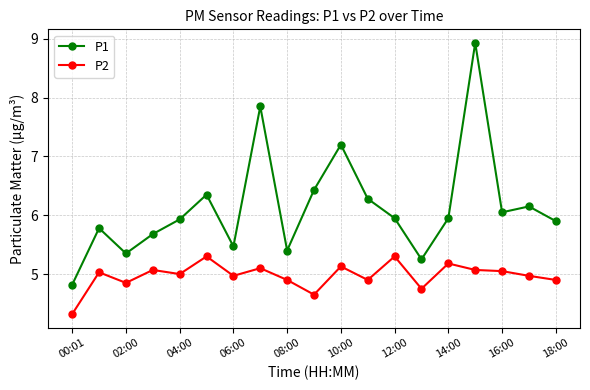

List the series in order of their peak value, lowest first.

P2, P1